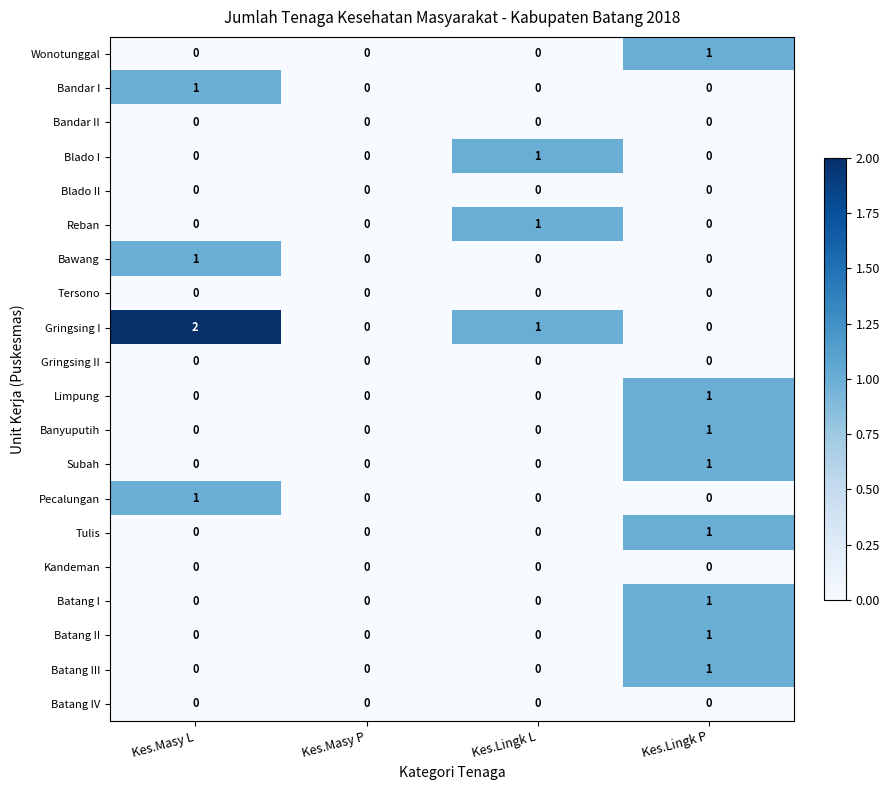

At which category is the sum across all series the highest?

Kes.Lingk P